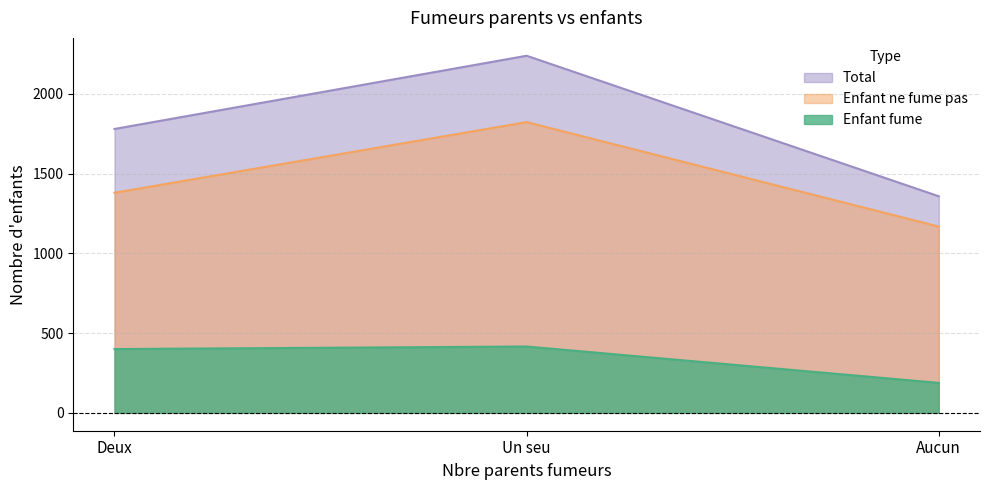

What is the approximate value of Total at Aucun, to the nearest 100?

1400